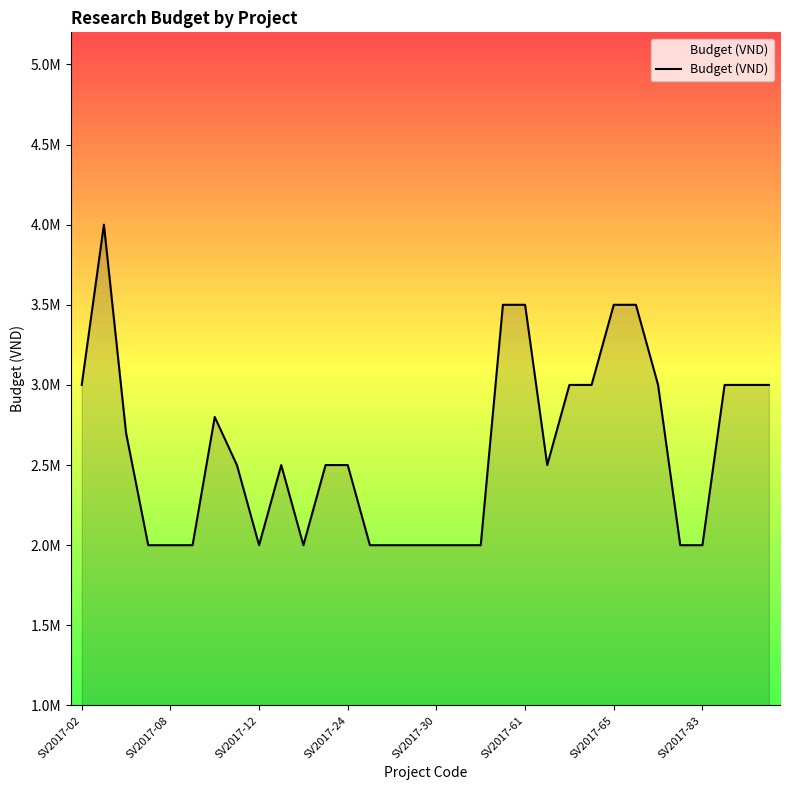

Is this an area chart (filled region under the line)?

Yes